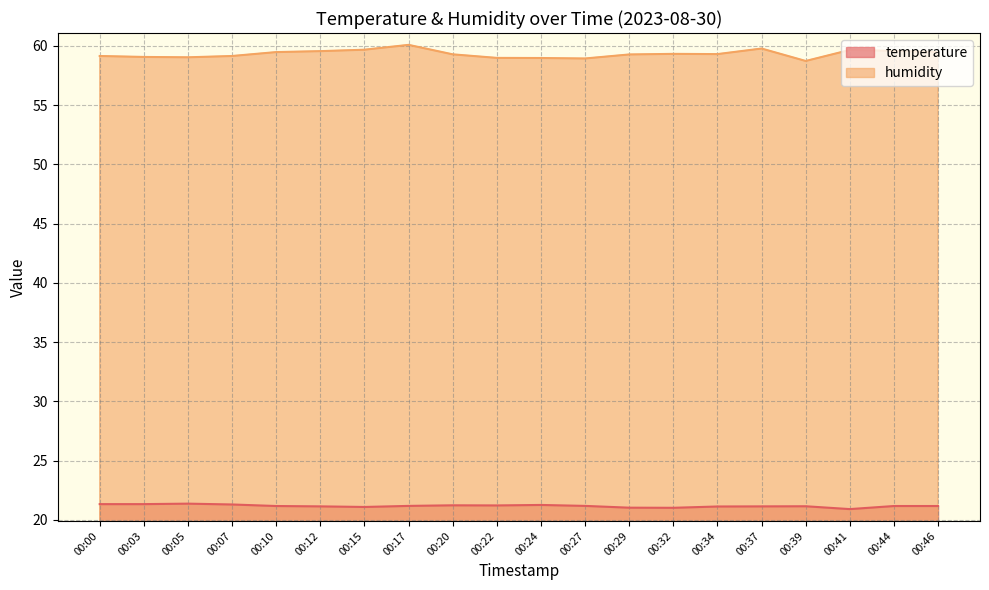

True or false: temperature has a value of 21.2 at 00:20.

True